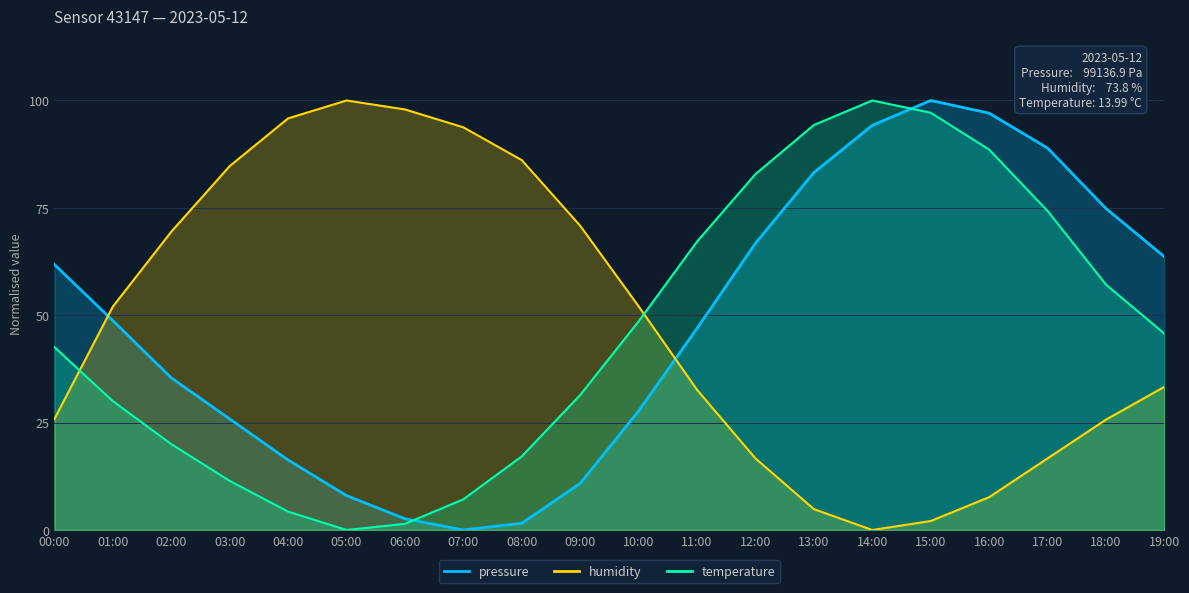

How many values in the humidity series exceed 52?

10